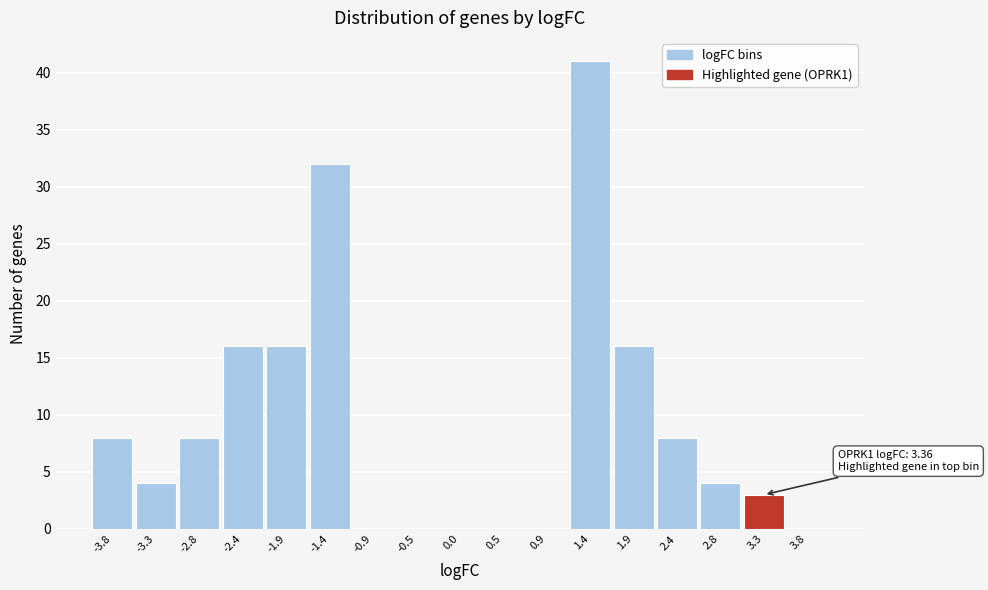

Over which range of the x-axis is the bar tallest?

1.20 to 1.65